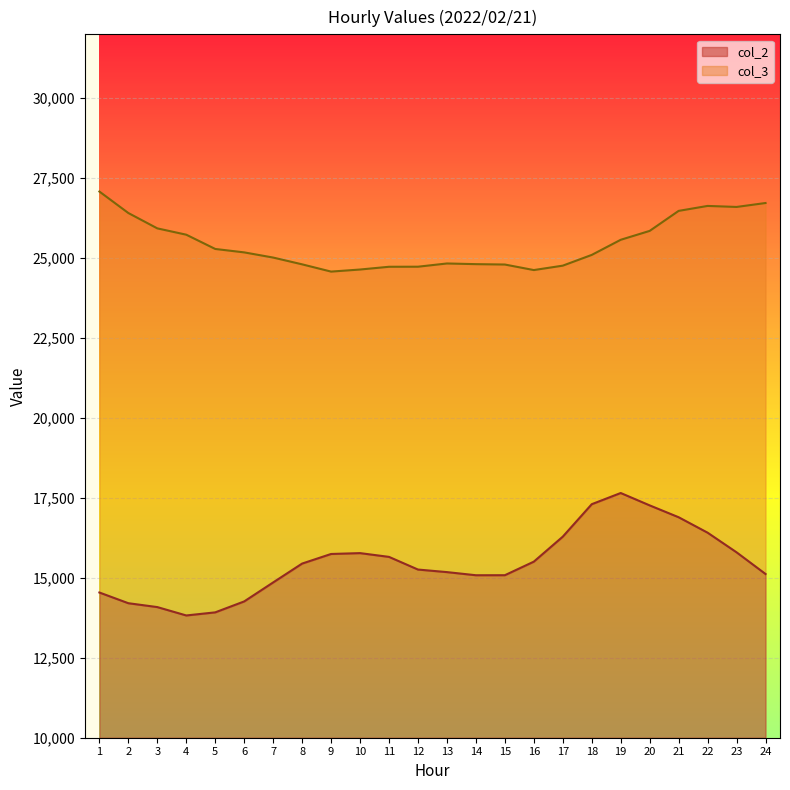

List the series in order of their overall mean, lowest first.

col_2, col_3